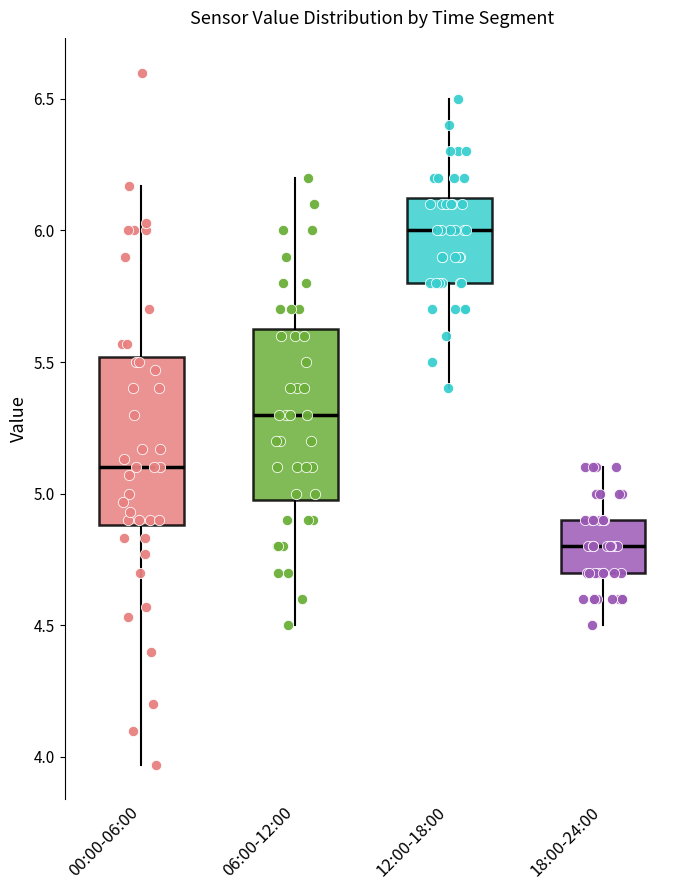

Reading left to right, transcribe this box plot: for each box, give where its median line is, the range the box spans, and where its two whiskers end, as read against the y-axis. The values are not printed on the chart, so give them approximately, as read against the axis.

00:00-06:00: median 5.10, box 4.90 to 5.50, whiskers 3.95 to 6.15
06:00-12:00: median 5.30, box 5.00 to 5.65, whiskers 4.50 to 6.20
12:00-18:00: median 6.00, box 5.80 to 6.15, whiskers 5.40 to 6.50
18:00-24:00: median 4.80, box 4.70 to 4.90, whiskers 4.50 to 5.10